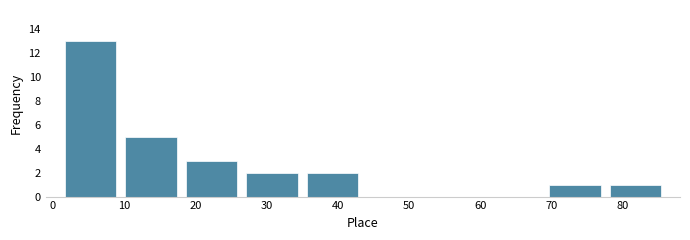

Which range on the x-axis has the tallest bar?

1.0 to 9.5